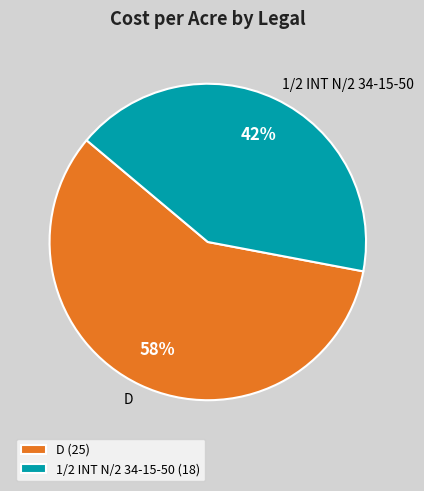

How many slices are in this pie chart?

2